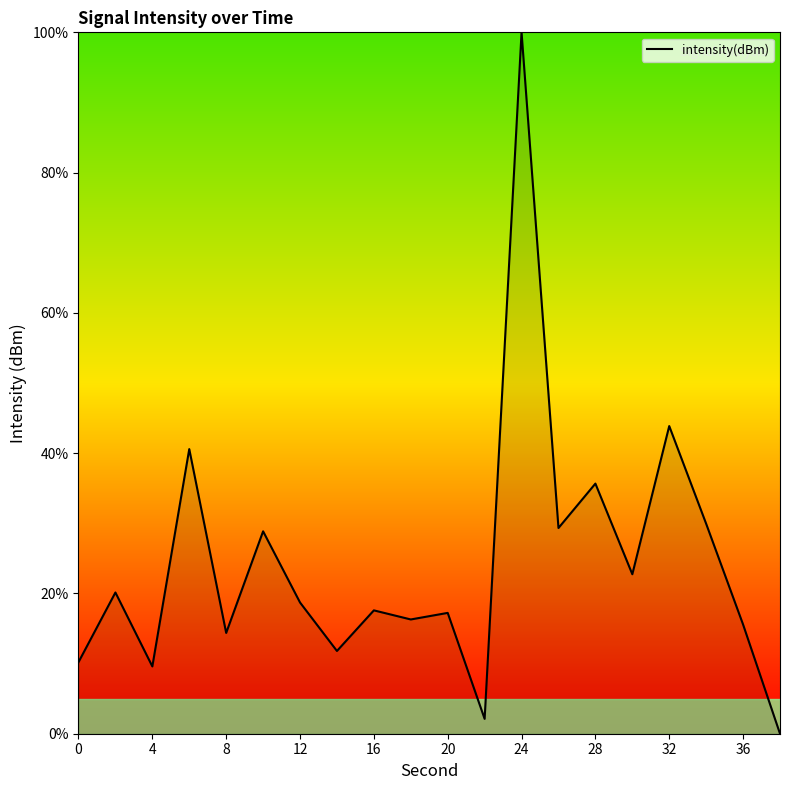

How many categories are shown in the chart?

20